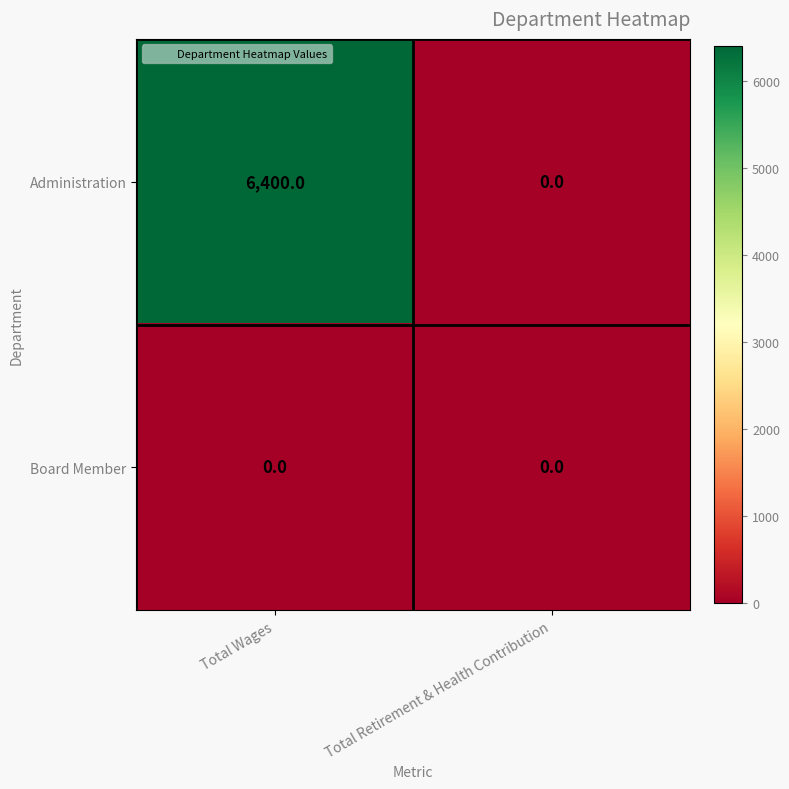

Which series has the largest range (max minus min)?

Administration